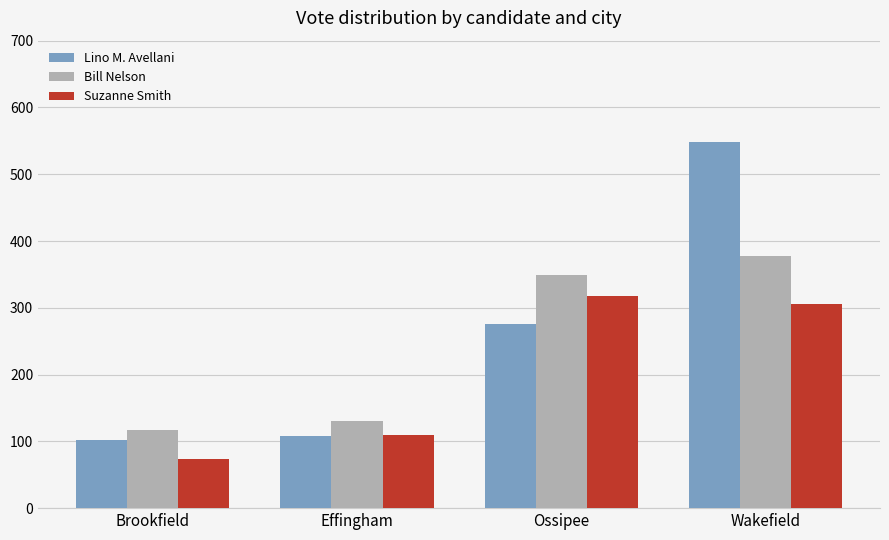

Reading left to right, transcribe all the data shown in this chart.

Lino M. Avellani: 102	108	275	548
Bill Nelson: 117	131	349	377
Suzanne Smith: 73	109	318	306